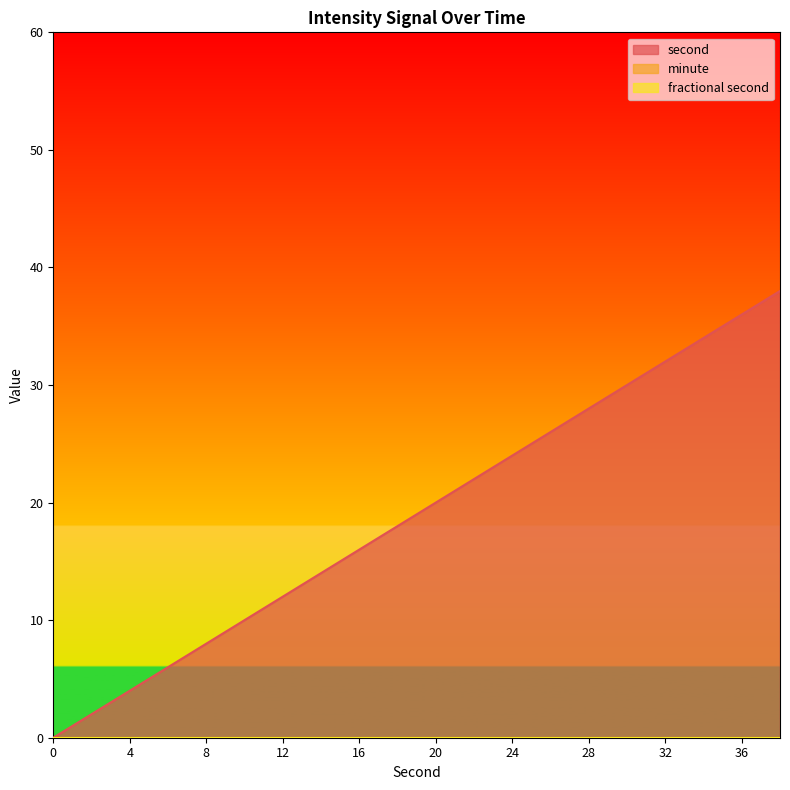

Between 22 and 32, which is larger?

32